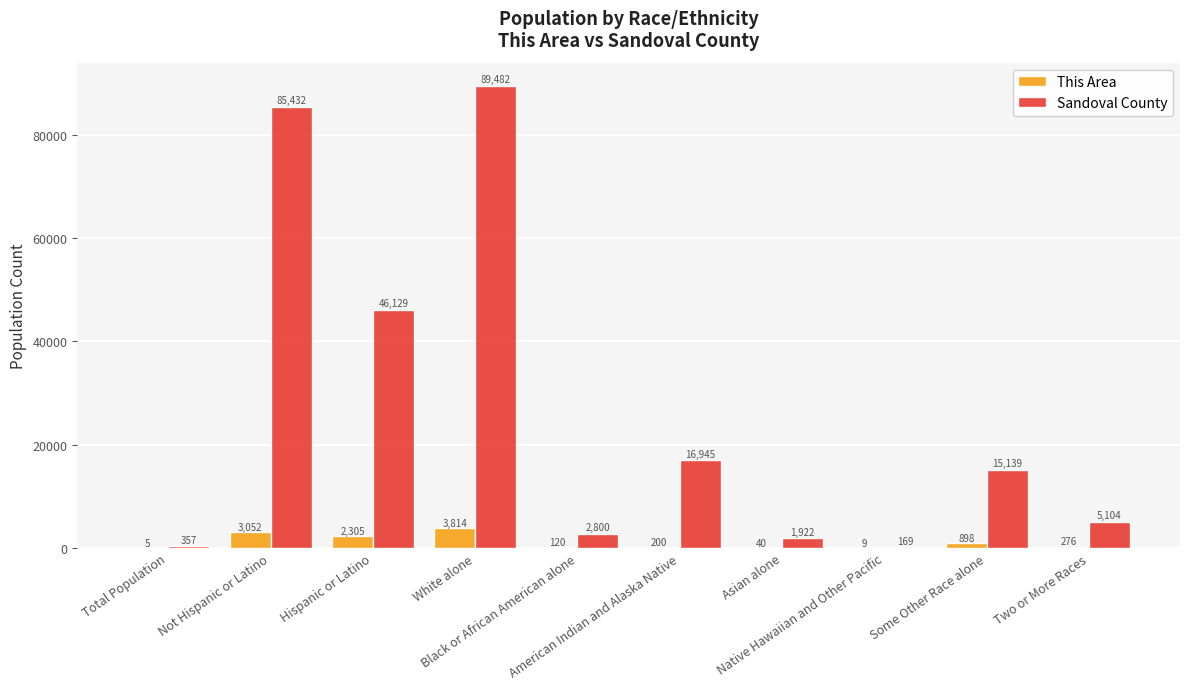

Reading right to left, what are all the values shown in this chart?

This Area: 276	898	9	40	200	120	3814	2305	3052	5
Sandoval County: 5104	15139	169	1922	16945	2800	89482	46129	85432	357